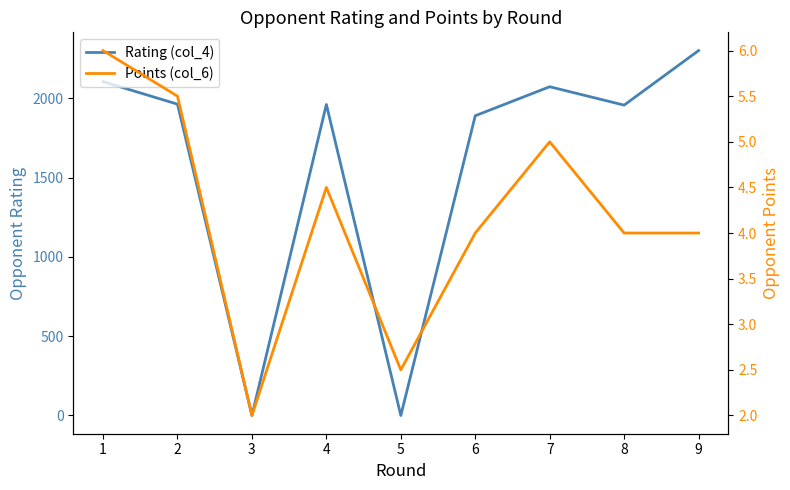

True or false: Points (col_6) has a value of 4.5 at 4.

True